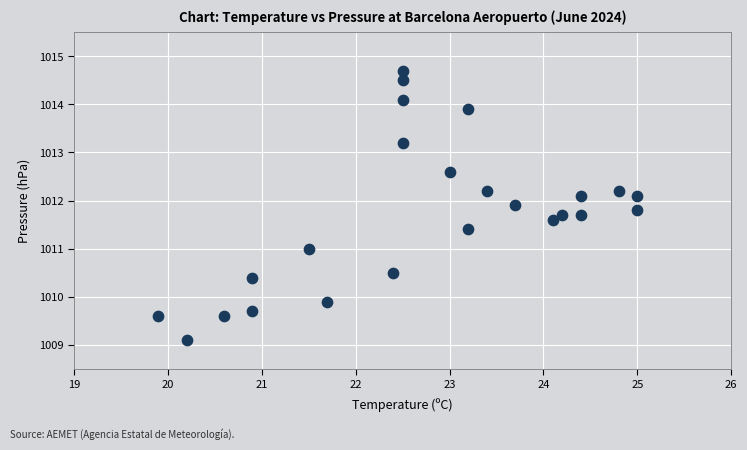

What is the range of Y values (max minus min)?

5.6